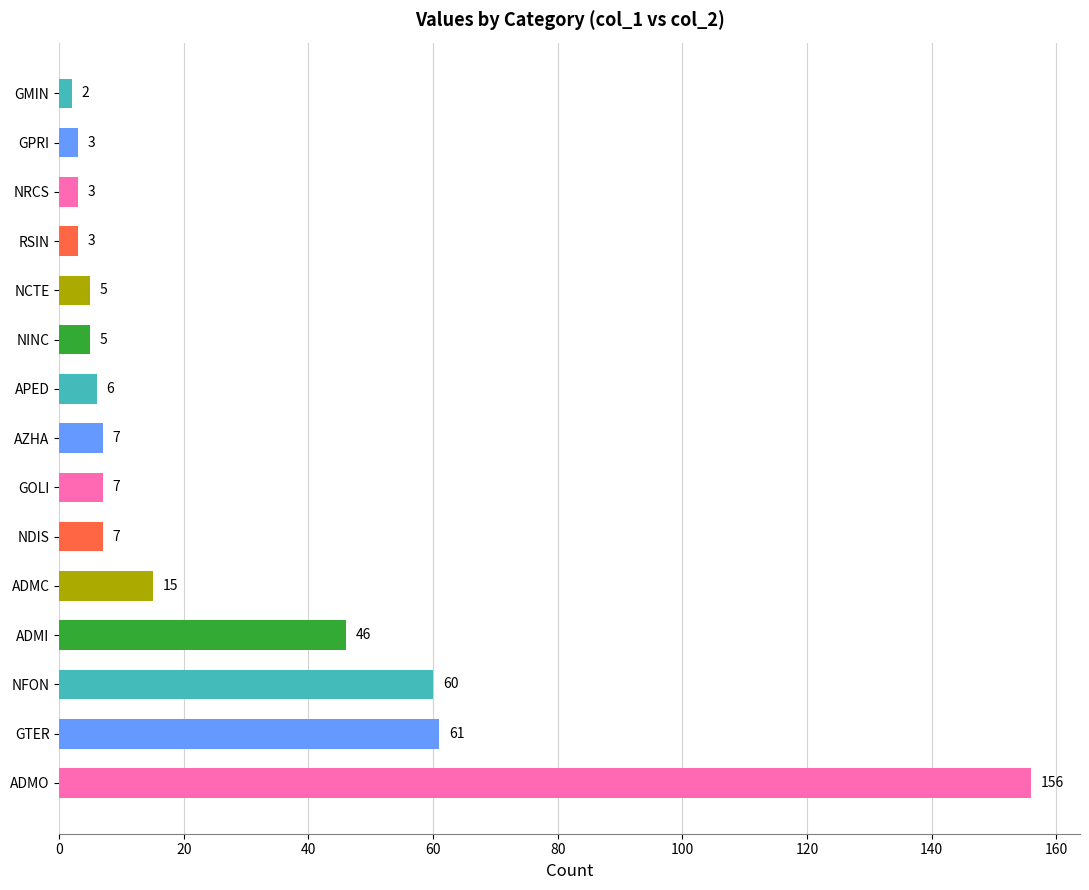

What is the average value?

26